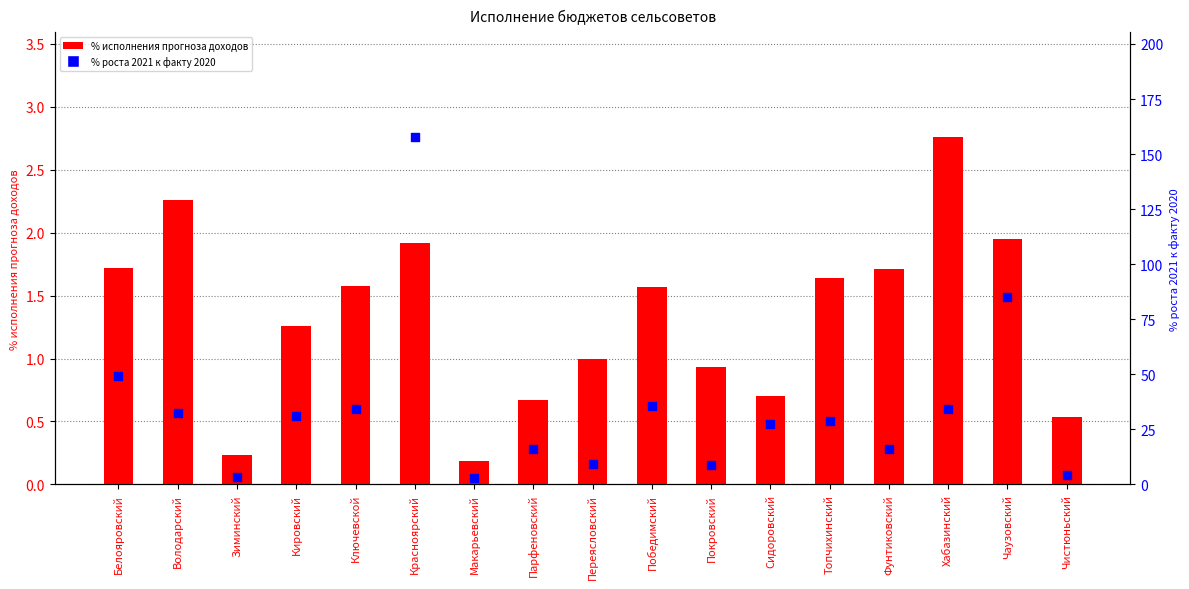

What is the total value across all series at Переясловский?

10.5